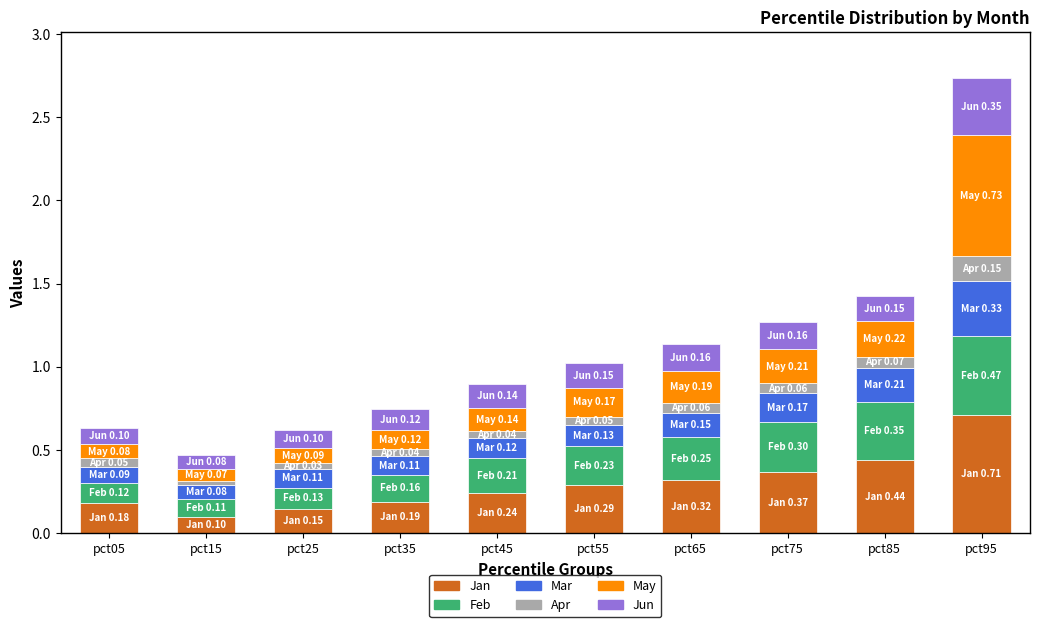

Does the chart contain stacked bars?

Yes